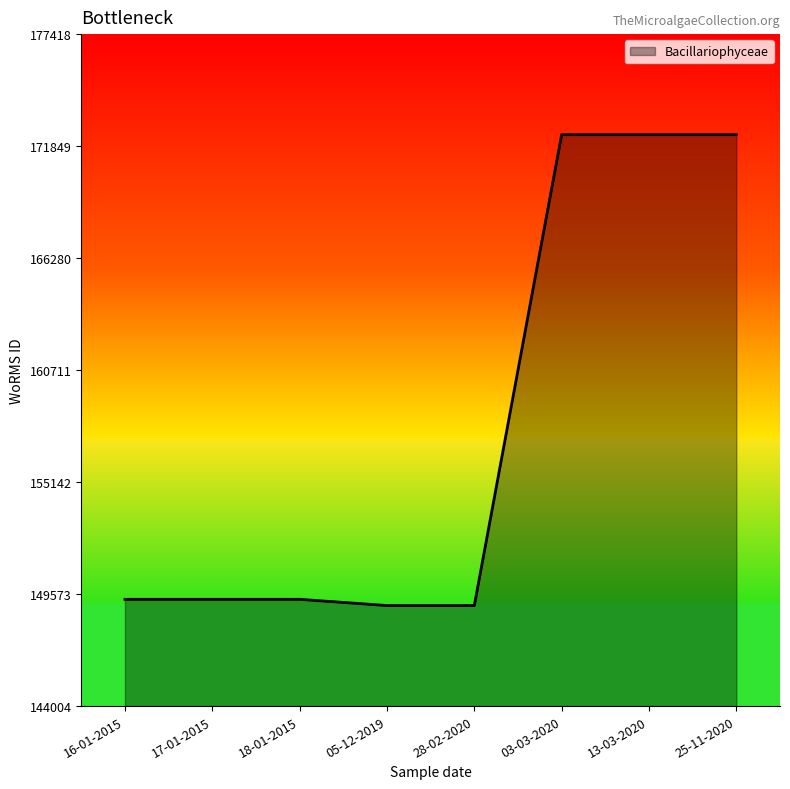

What is the ratio of the value at 05-12-2019 to the value at 17-01-2015?

1.0